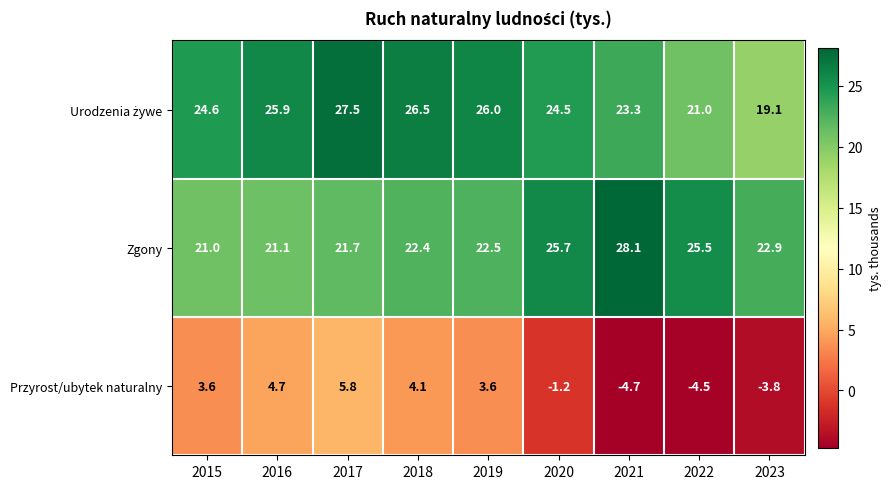

Which series has the largest range (max minus min)?

Przyrost/ubytek naturalny